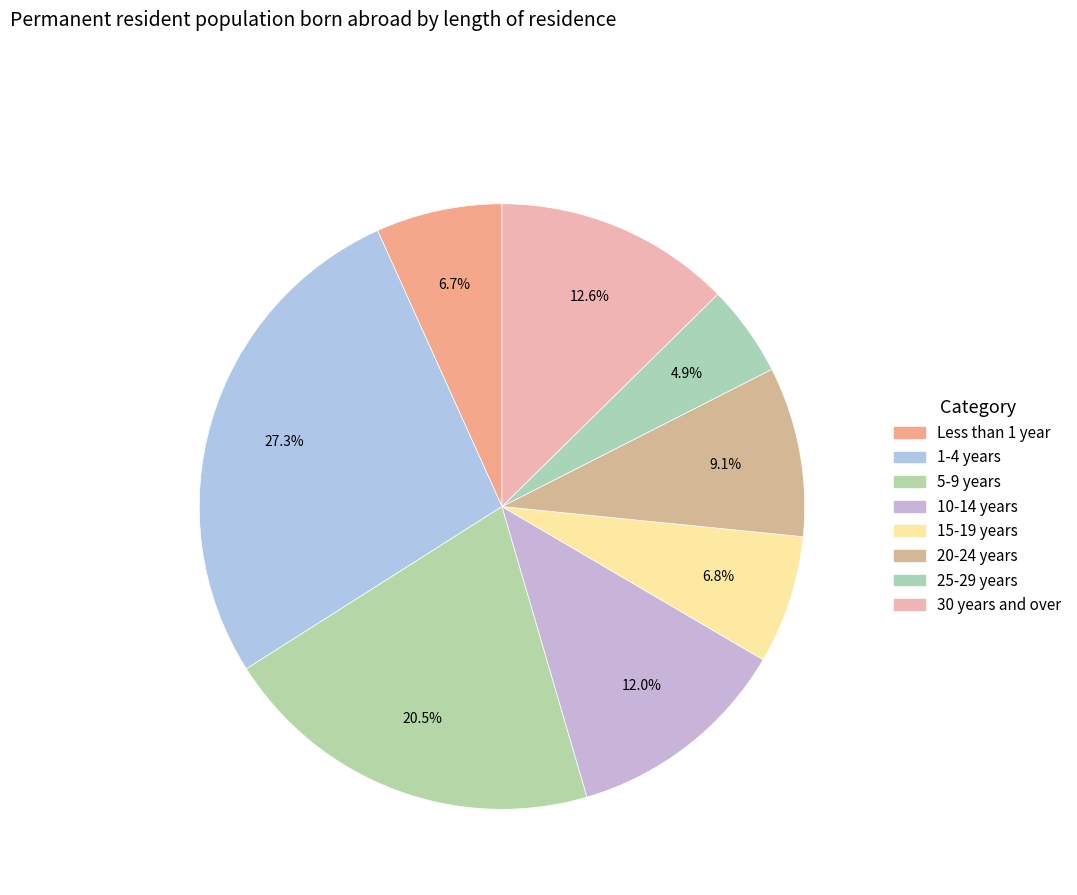

To the nearest percent, what portion does 10-14 years represent?

12%